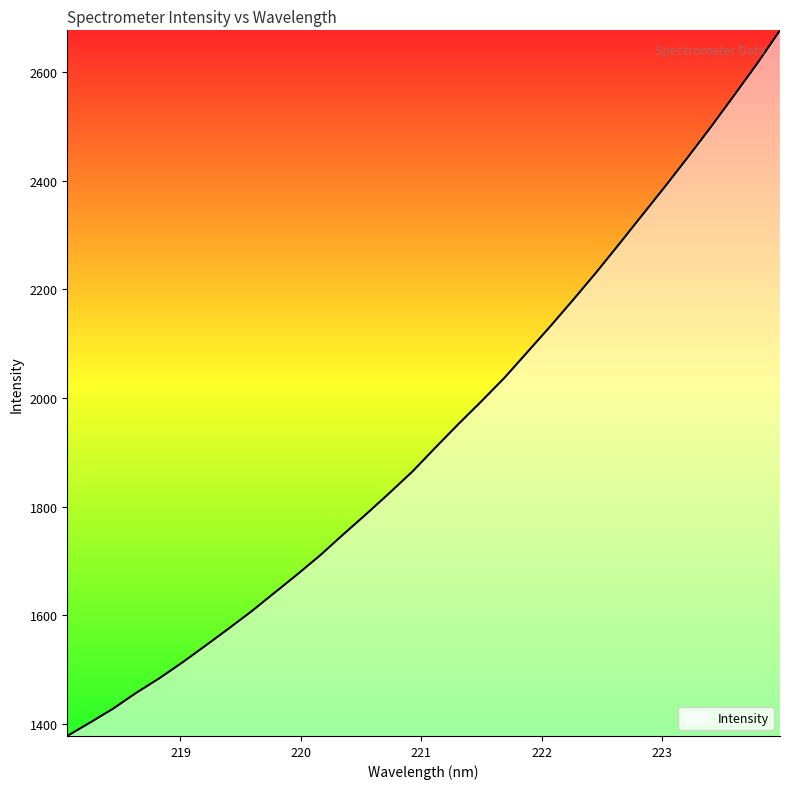

What is the maximum value shown in the chart?

2677.3